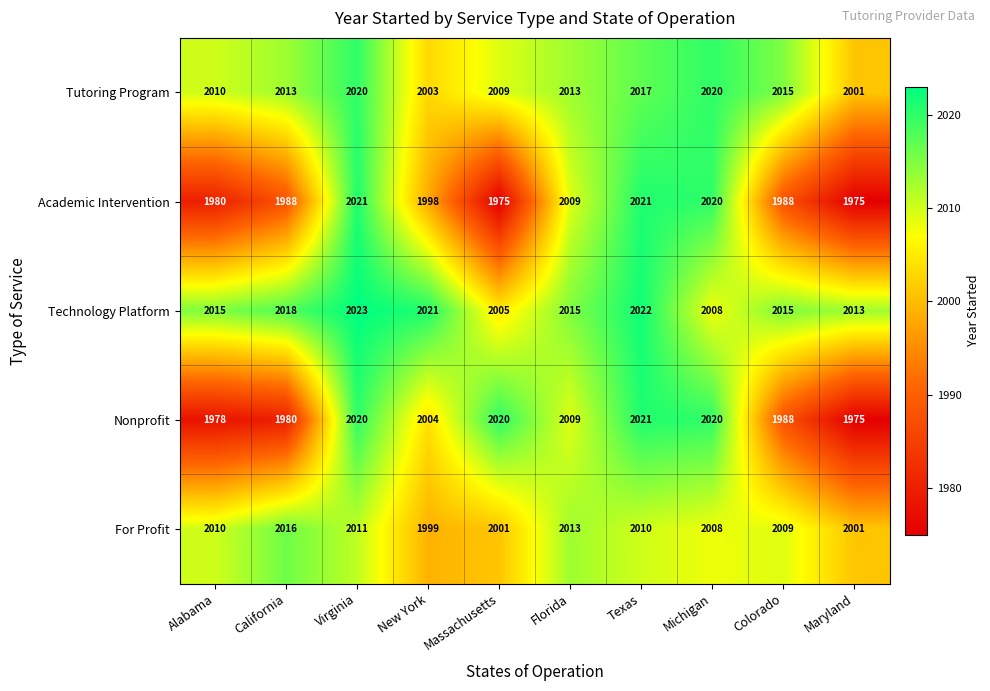

Is it true that For Profit equals 3120 at Alabama?

False